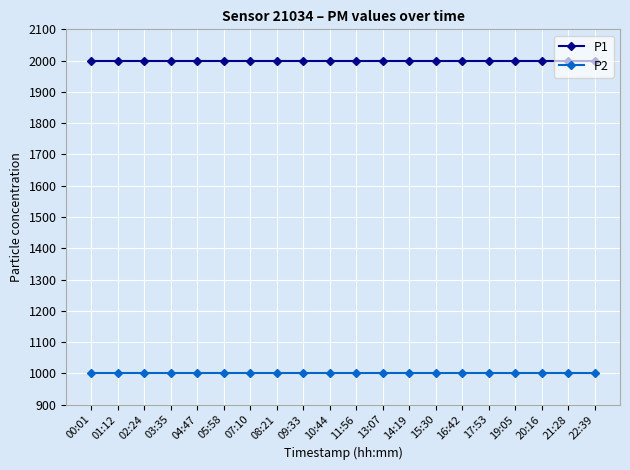

What is the spread (max minus min) of values at 00:01?

1000.0